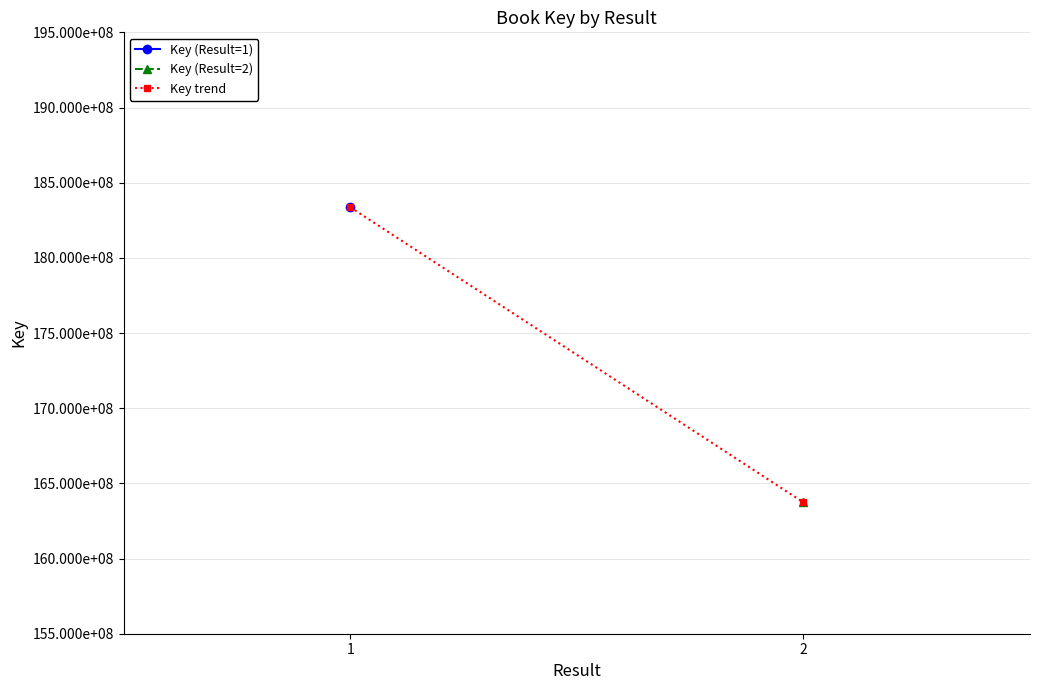

List the labels in order of value, smallest first.

2, 1